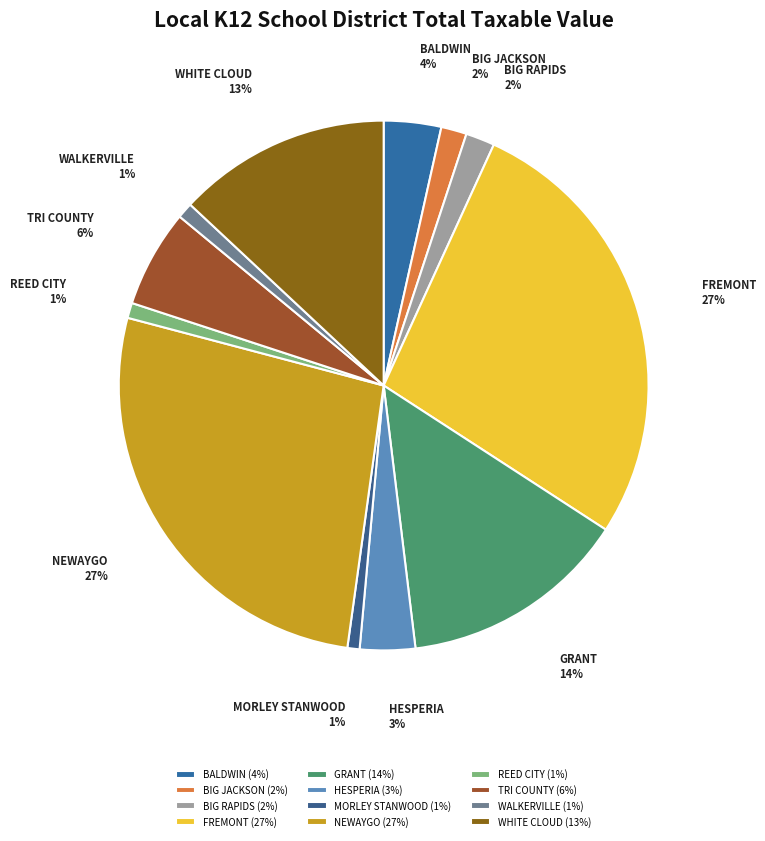

Is there any slice that represents more than half of the pie?

No